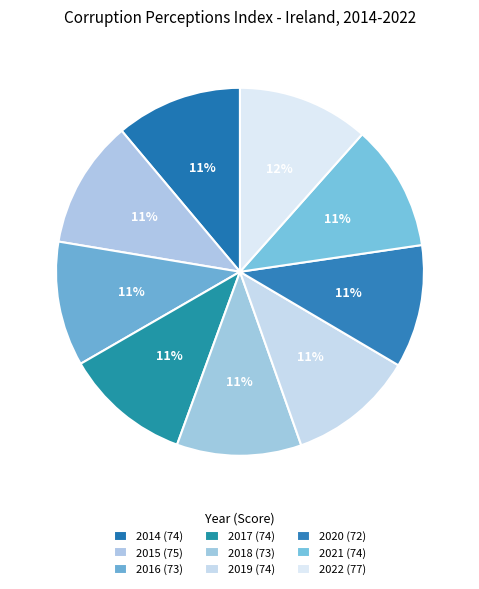

How many slices are in this pie chart?

9